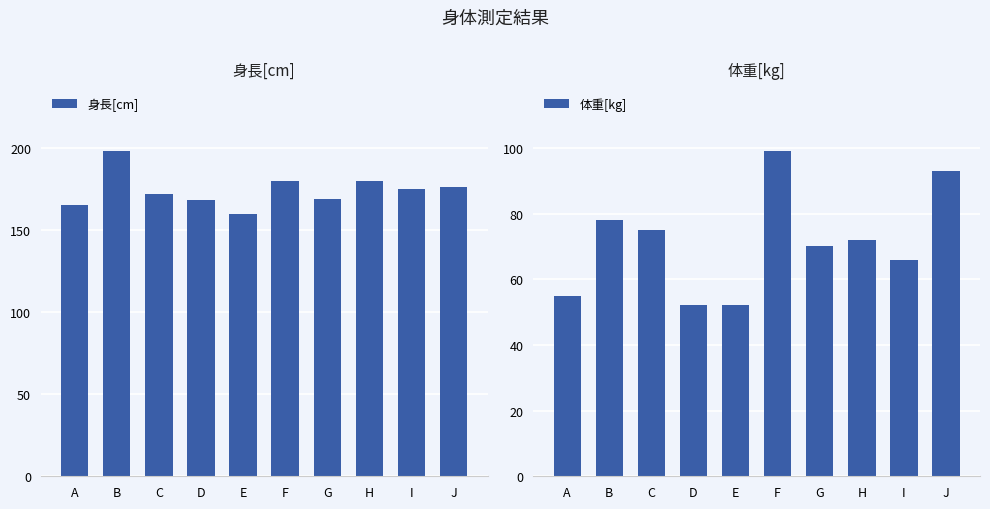

At which category does the chart reach its peak across all series?

B